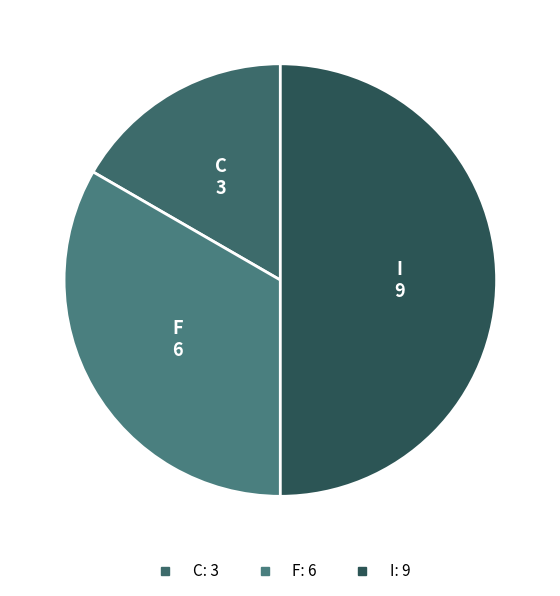

Which slice is the largest?

I